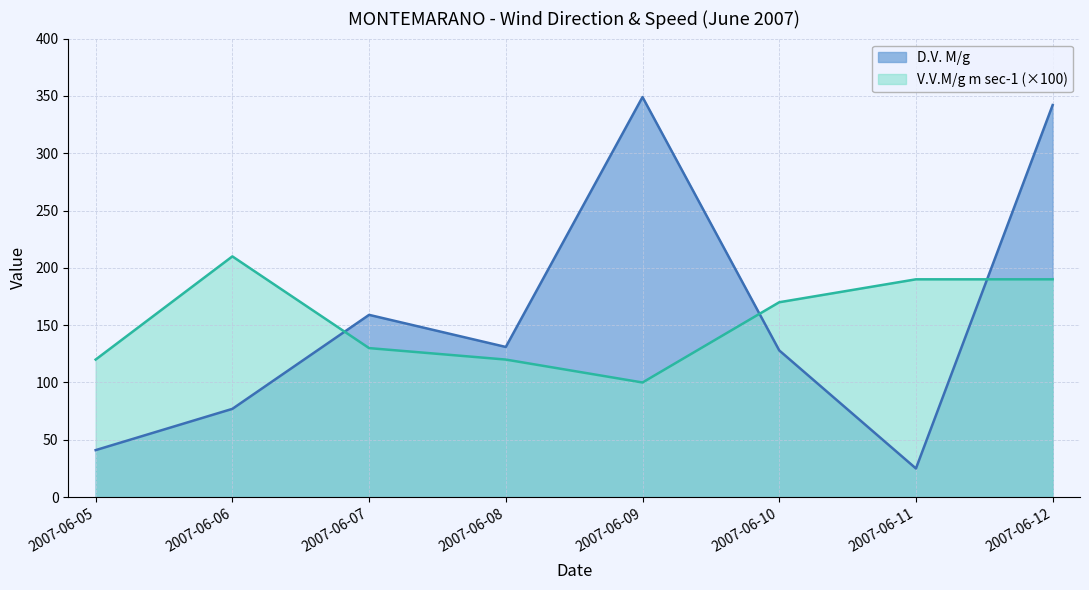

Where does the D.V. M/g series first go above 131?

2007-06-07